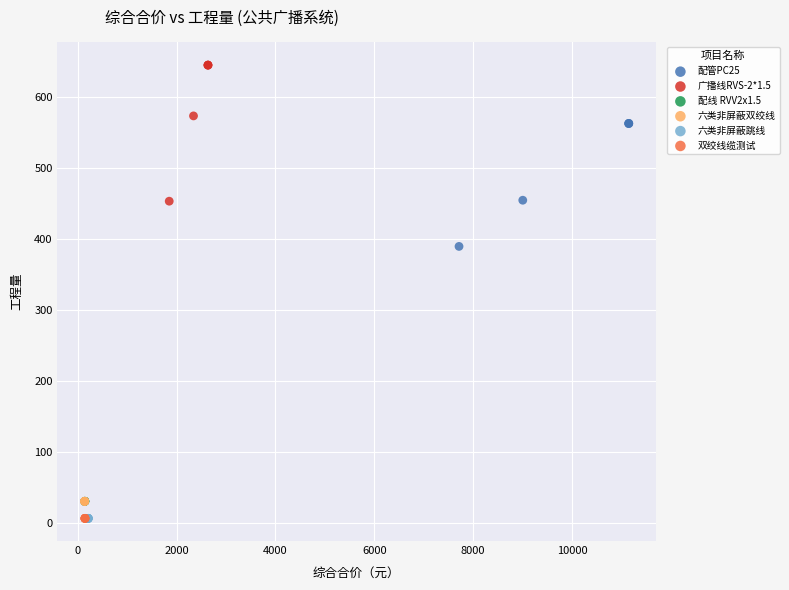

Which series reaches the maximum Y coordinate?

广播线RVS-2*1.5